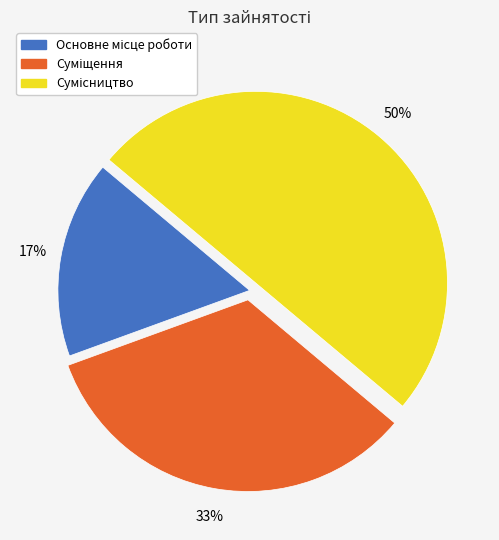

How many slices are in this pie chart?

3